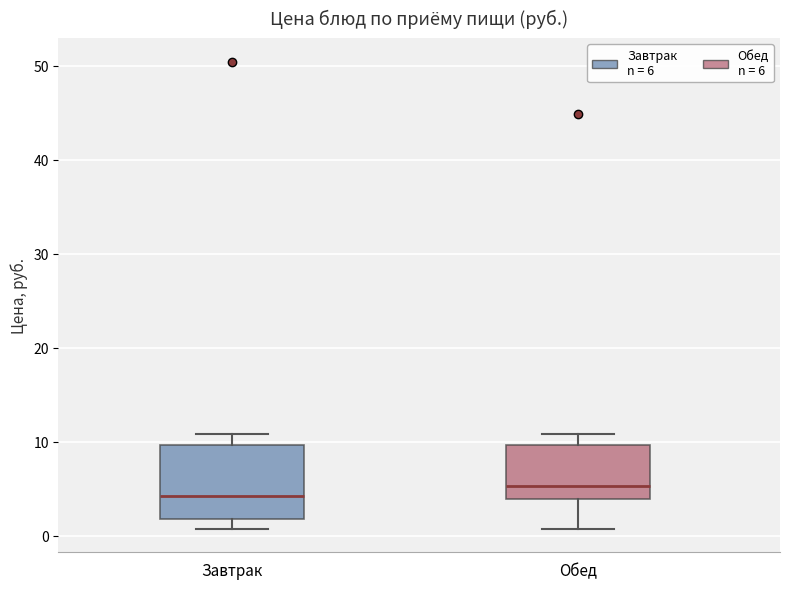

Where does the upper whisker of the box for Обед end on the y-axis? The values are not printed on the chart, so give them approximately, as read against the axis.

11